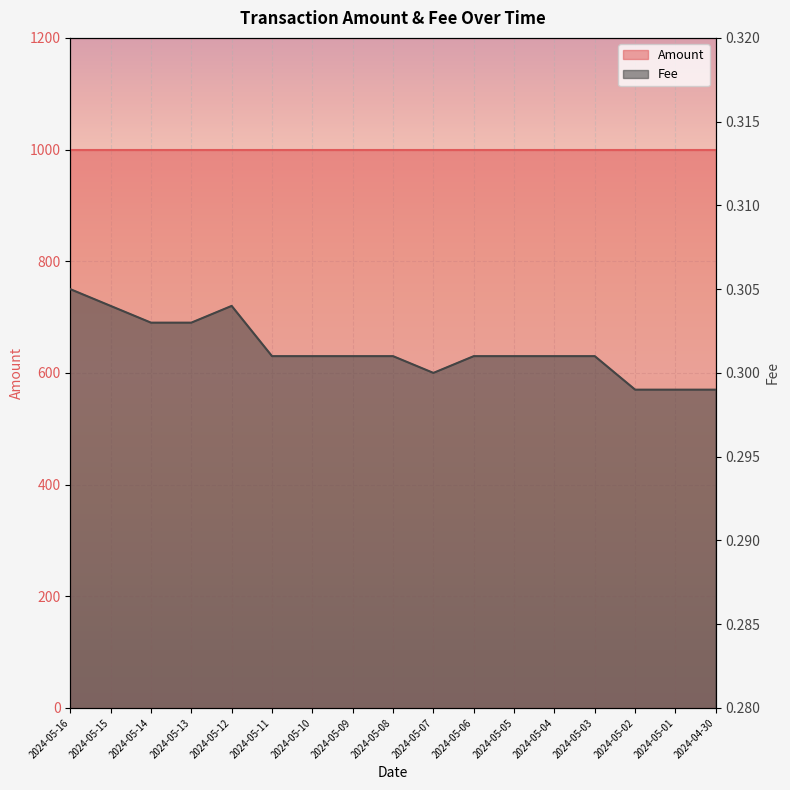

Rank the categories by value from highest to lowest.

2024-05-16, 2024-05-15, 2024-05-12, 2024-05-14, 2024-05-13, 2024-05-11, 2024-05-10, 2024-05-09, 2024-05-08, 2024-05-06, 2024-05-05, 2024-05-04, 2024-05-03, 2024-05-07, 2024-05-02, 2024-05-01, 2024-04-30